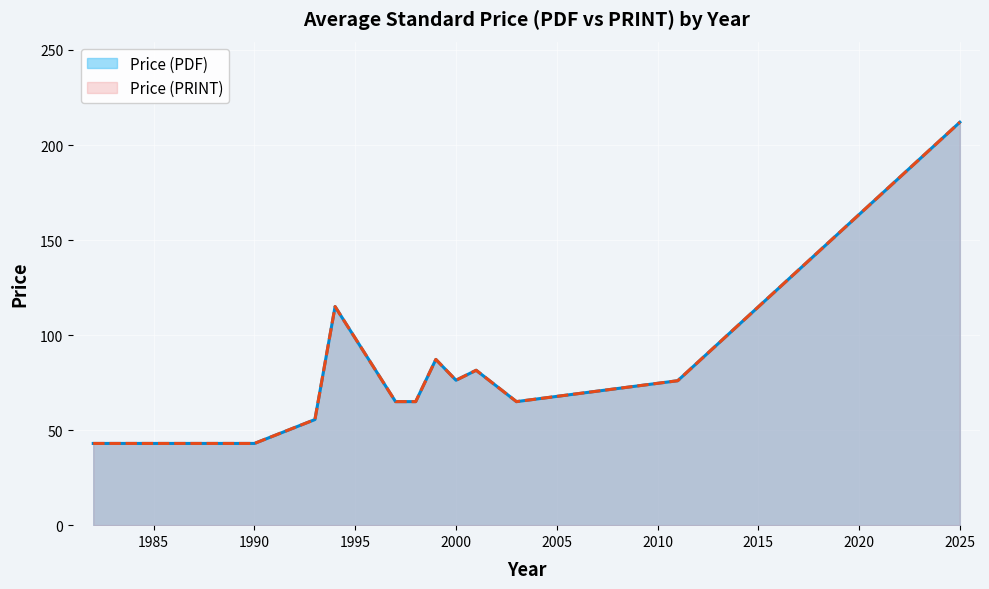

Does the chart display data point markers on the line(s)?

No